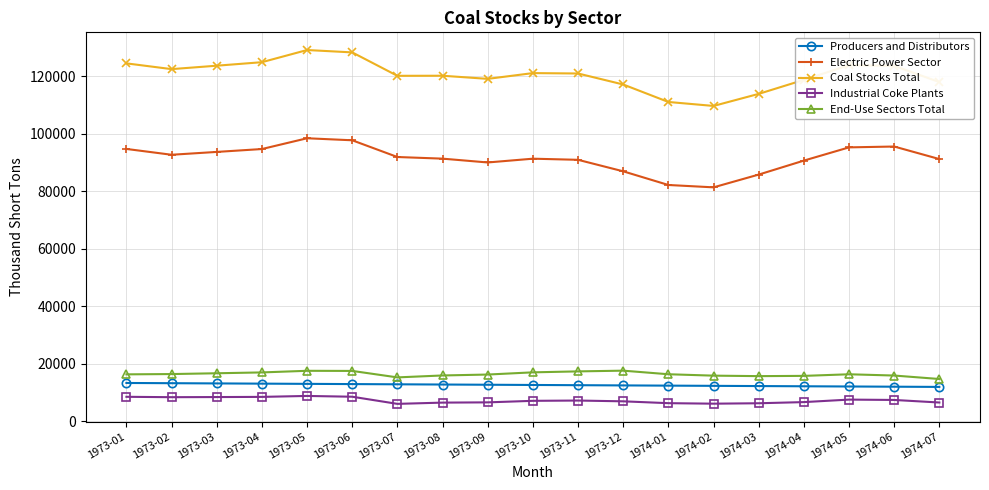

True or false: Electric Power Sector and Industrial Coke Plants intersect in this chart.

False